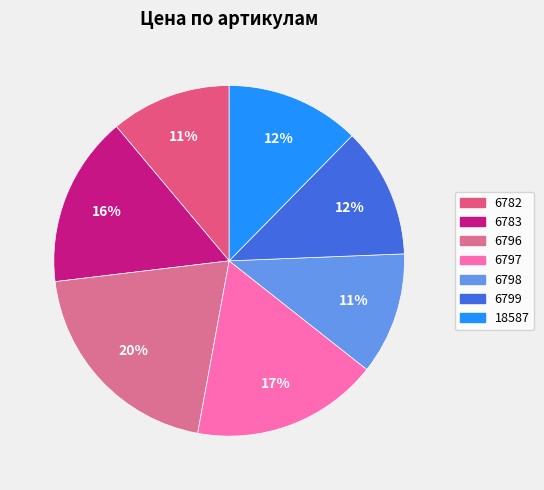

To the nearest percent, what is the combined percentage of 6782 and 6799?

23%